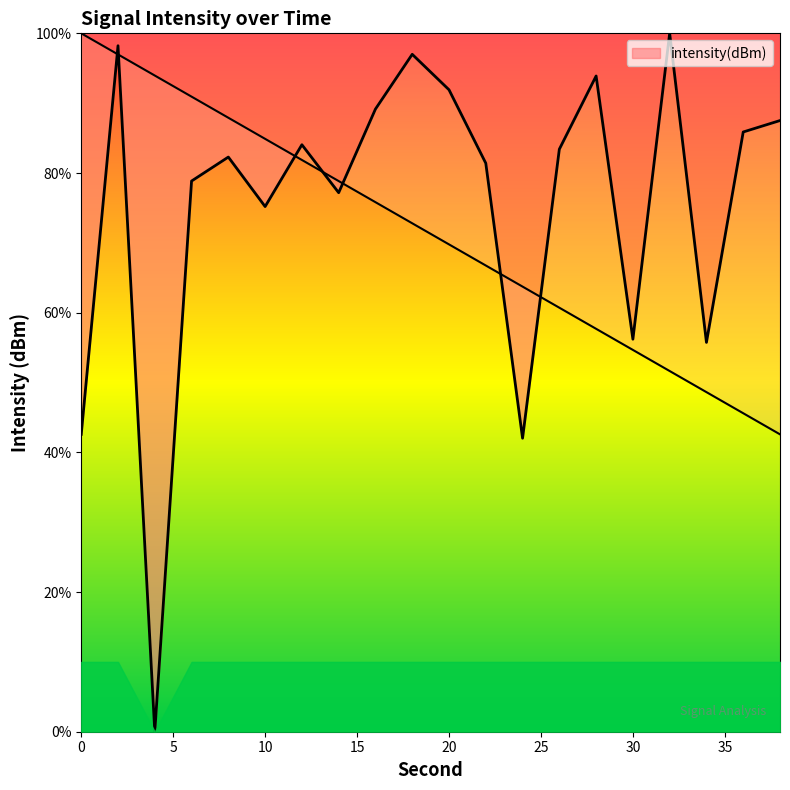

What is the sum of all values?

1502.5